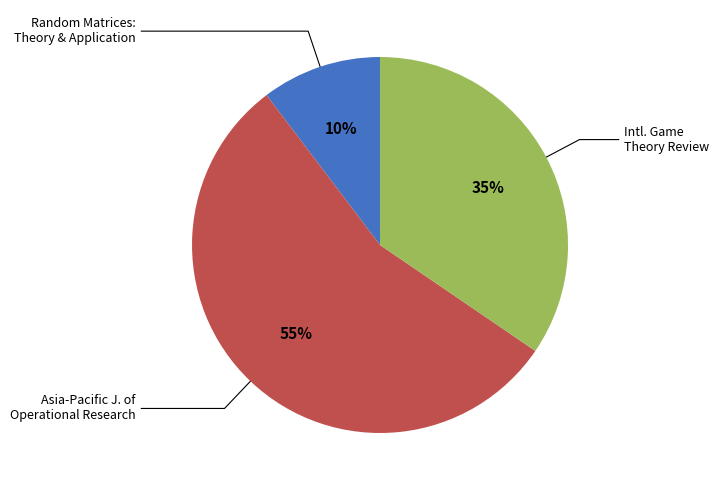

What is the largest slice in the pie chart?

Asia-Pacific J. of Operational Research